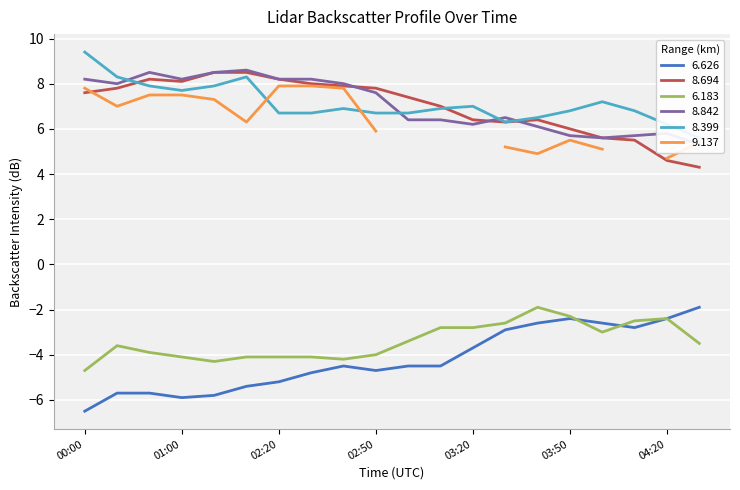

True or false: 6.626 has a value of -6.2 at 02:50.

False